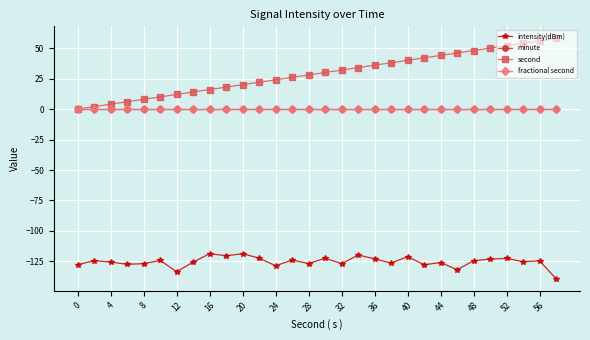

Reading right to left, what are all the values shown in this chart?

intensity(dBm): -139.1	-124.6	-125.2	-122.5	-123.1	-124.5	-131.7	-125.9	-127.7	-121.0	-126.4	-122.8	-119.8	-126.8	-122.3	-126.7	-123.9	-128.6	-122.3	-118.7	-120.3	-118.6	-125.5	-133.4	-124.2	-126.8	-127.4	-125.5	-124.4	-127.6
minute: 0.0	0.0	0.0	0.0	0.0	0.0	0.0	0.0	0.0	0.0	0.0	0.0	0.0	0.0	0.0	0.0	0.0	0.0	0.0	0.0	0.0	0.0	0.0	0.0	0.0	0.0	0.0	0.0	0.0	0.0
second: 58.0	56.0	54.0	52.0	50.0	48.0	46.0	44.0	42.0	40.0	38.0	36.0	34.0	32.0	30.0	28.0	26.0	24.0	22.0	20.0	18.0	16.0	14.0	12.0	10.0	8.0	6.0	4.0	2.0	0.0
fractional second: 0.0	0.0	0.0	0.0	0.0	0.0	0.0	0.0	0.0	0.0	0.0	0.0	0.0	0.0	0.0	0.0	0.0	0.0	0.0	0.0	0.0	0.0	0.0	0.0	0.0	0.0	0.0	0.0	0.0	0.0